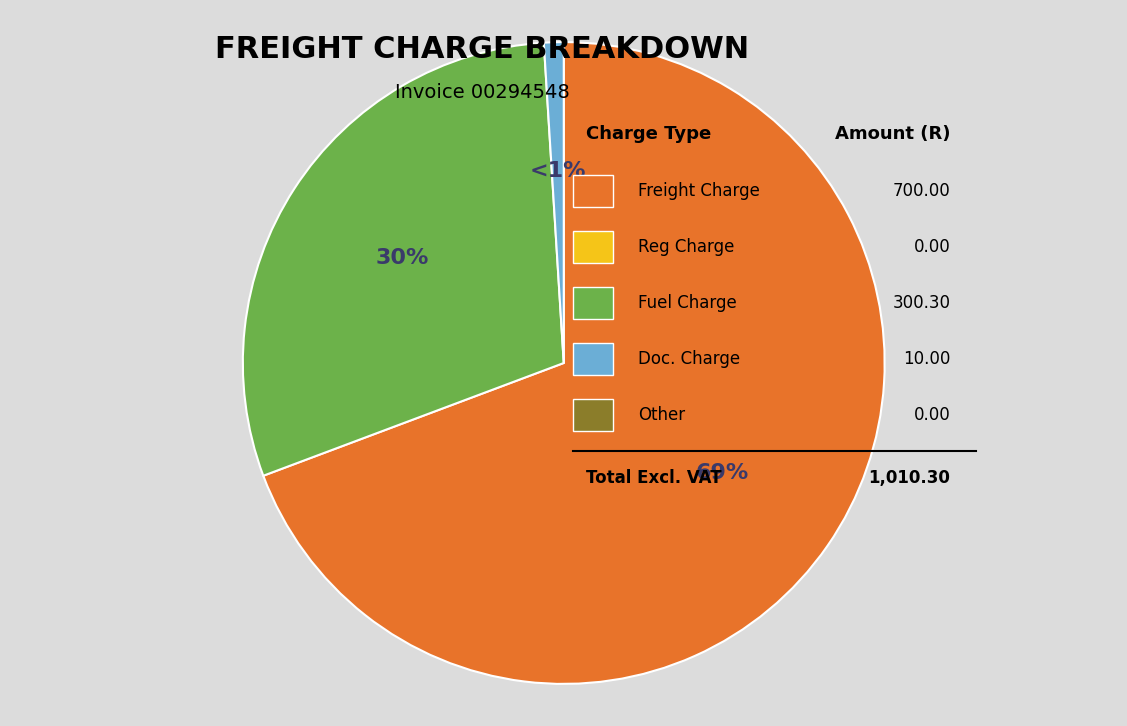

To the nearest percent, what is the difference between the largest and smallest slice percentages?

68%